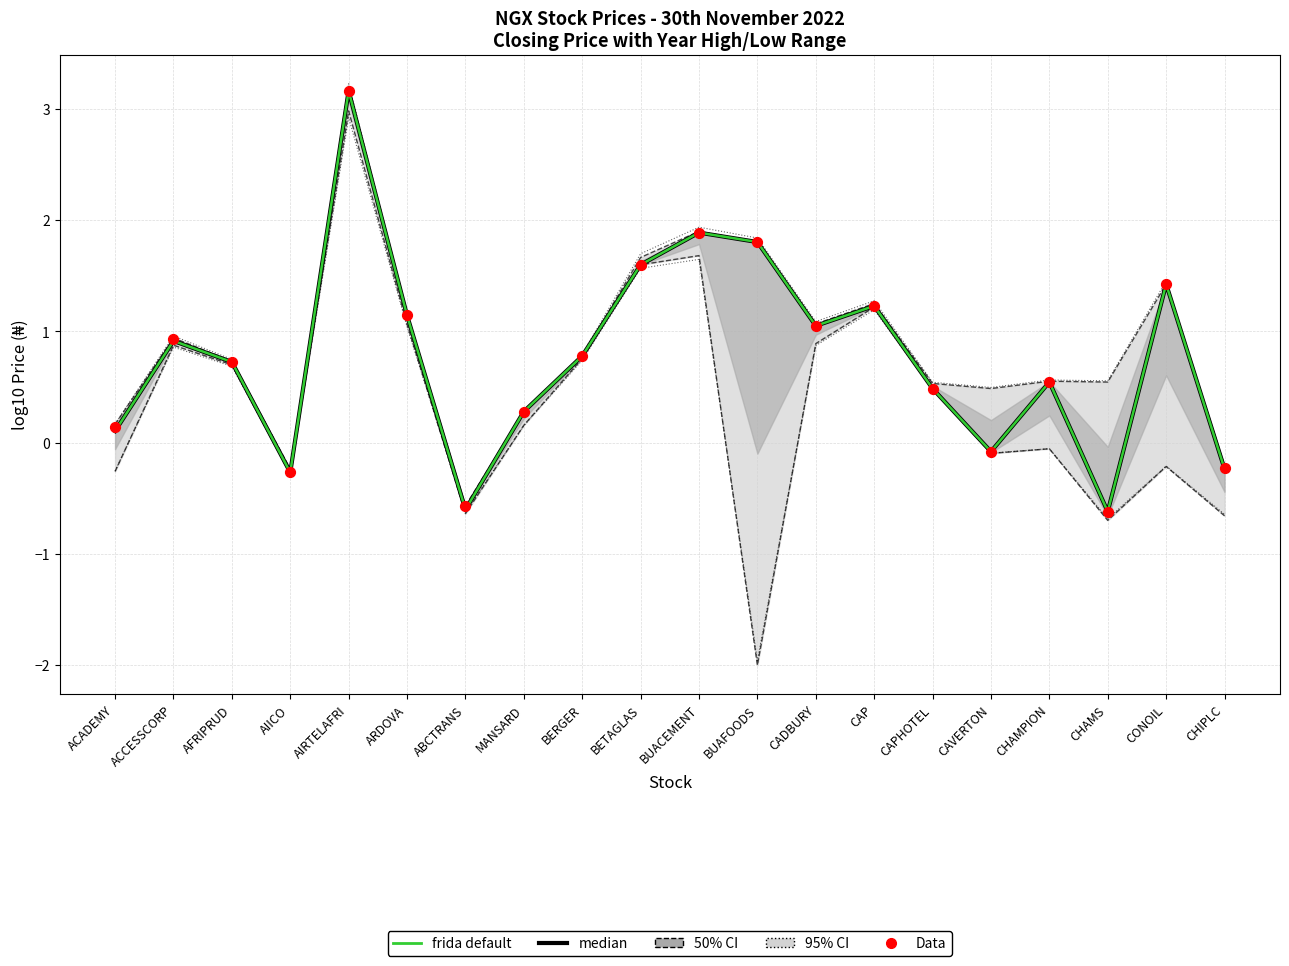

Is the value of frida default at AIRTELAFRI greater than the value of median at CHIPLC?

Yes